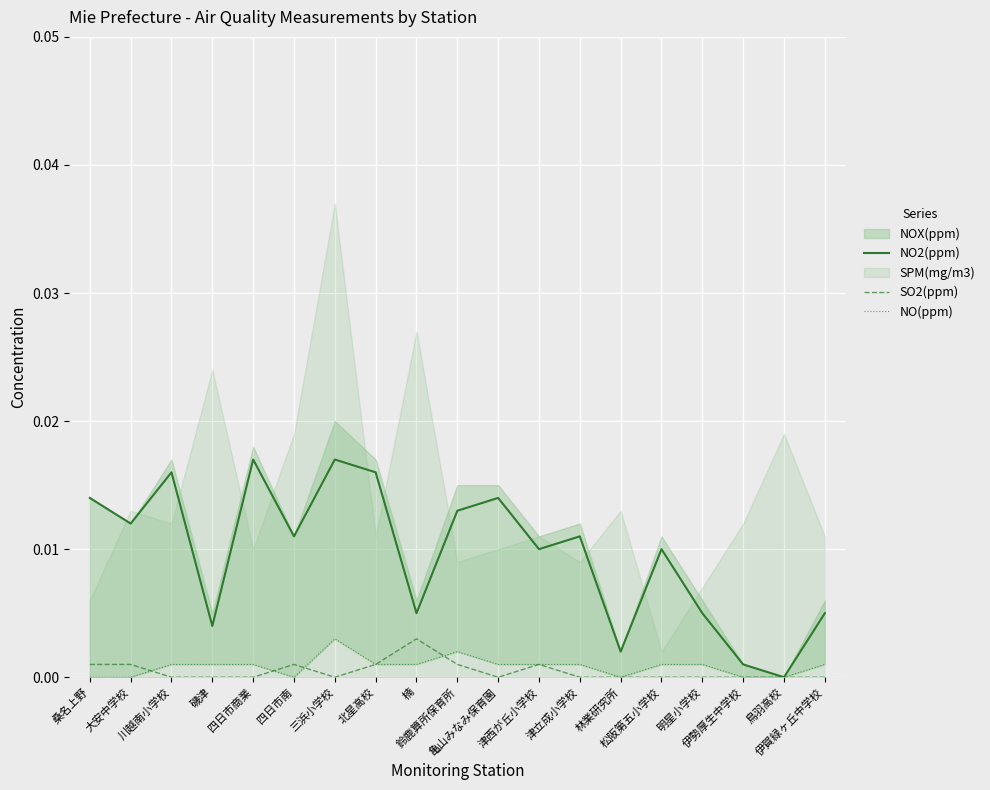

Reading left to right, what are all the values shown in this chart?

NO2(ppm): 0.0	0.0	0.0	0.0	0.0	0.0	0.0	0.0	0.0	0.0	0.0	0.0	0.0	0.0	0.0	0.0	0.0	0.0	0.0
SO2(ppm): 0.0	0.0	0.0	0.0	0.0	0.0	0.0	0.0	0.0	0.0	0.0	0.0	0.0	0.0	0.0	0.0	0.0	0.0	0.0
NO(ppm): 0.0	0.0	0.0	0.0	0.0	0.0	0.0	0.0	0.0	0.0	0.0	0.0	0.0	0.0	0.0	0.0	0.0	0.0	0.0